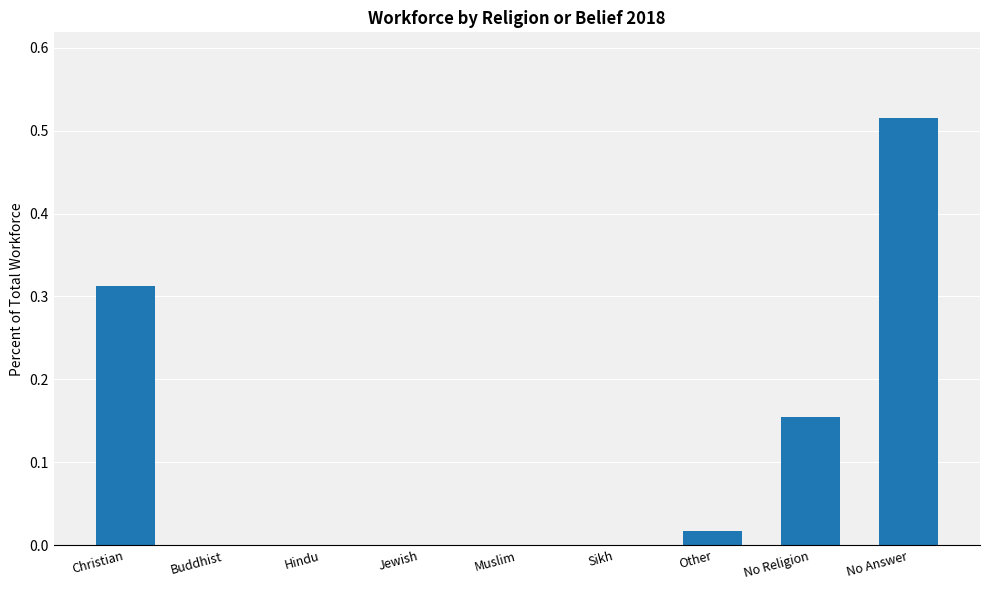

What is the sum of the values at No Answer and Christian?

0.8